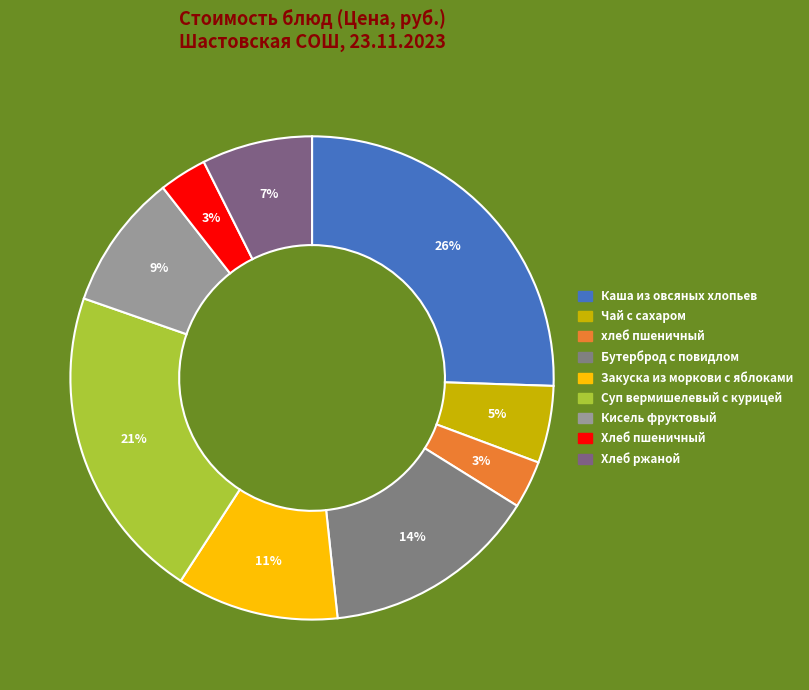

Is there a majority slice in this chart?

No